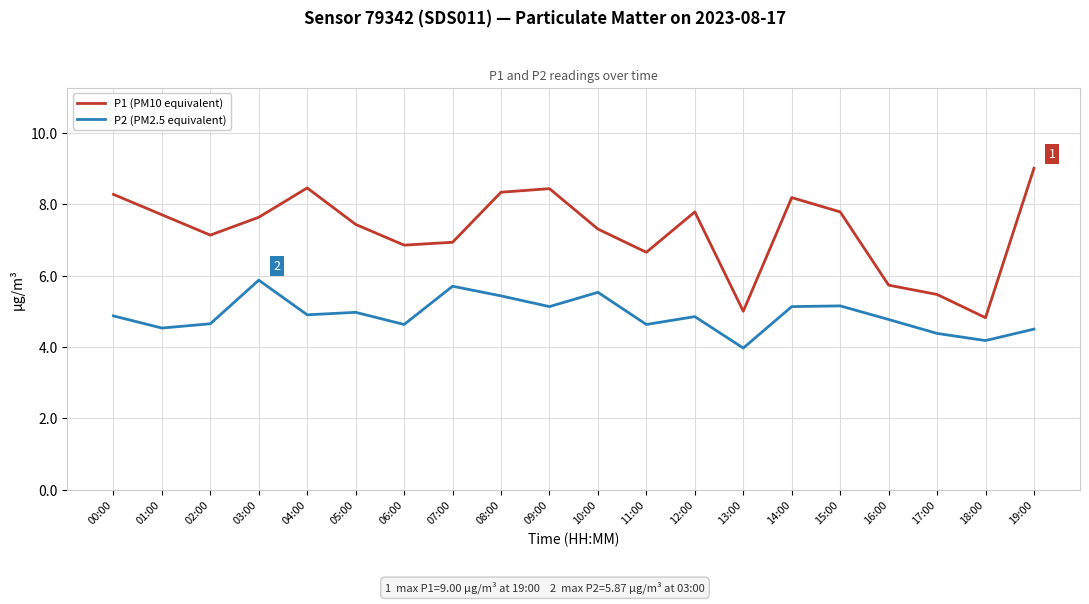

List the series in order of their peak value, highest first.

P1 (PM10 equivalent), P2 (PM2.5 equivalent)